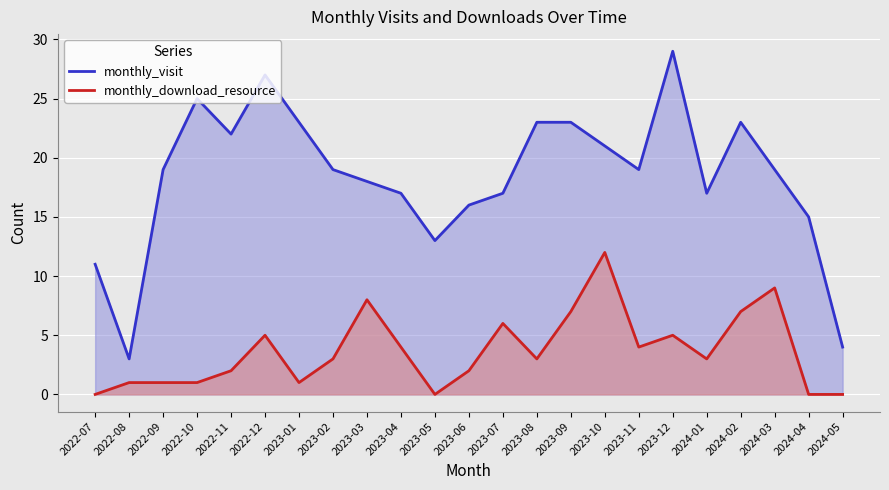

What is the sum of all monthly_visit values?

423